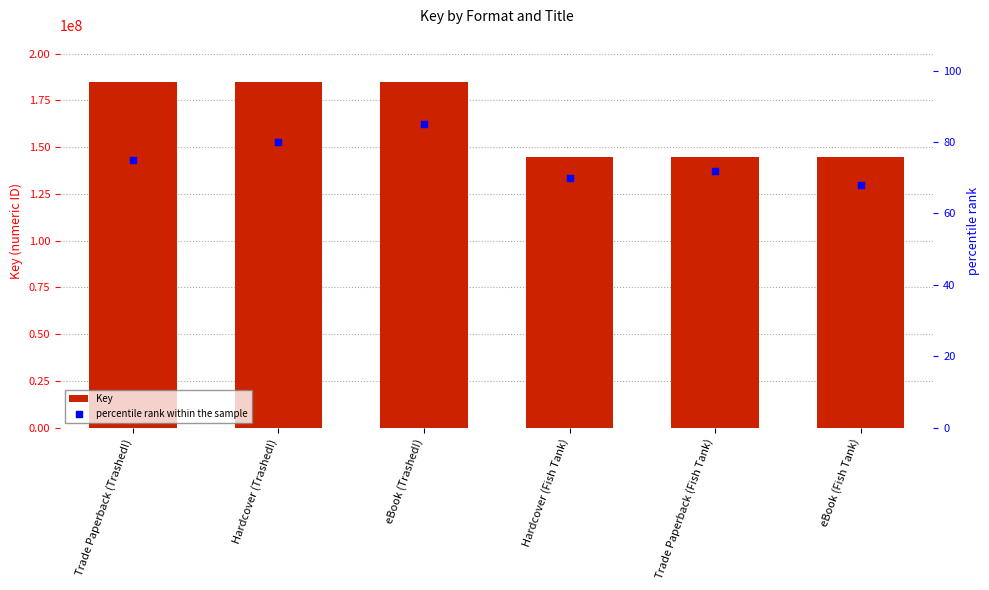

At which category is the sum across all series the highest?

eBook (Trashed!)